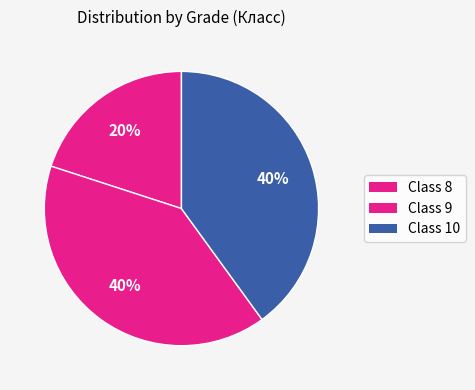

Count the number of slices in the pie.

3